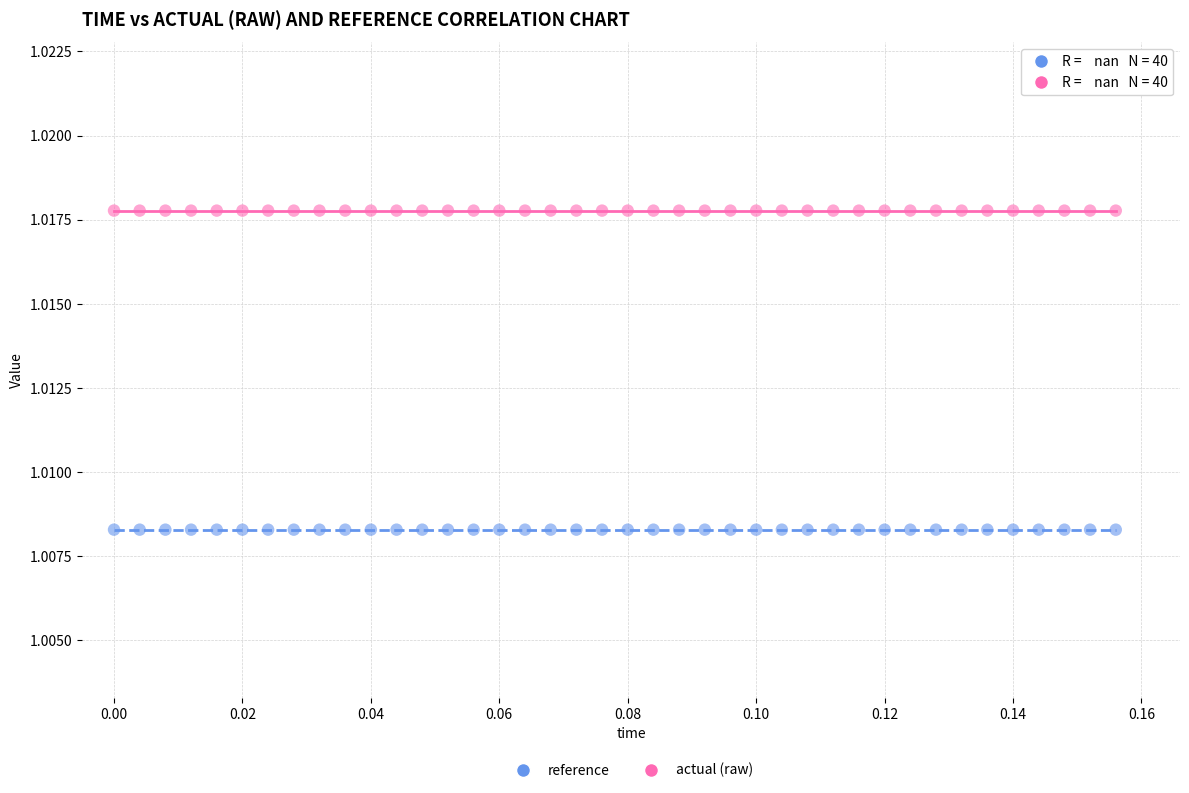

Which series contains the lowest Y value?

reference